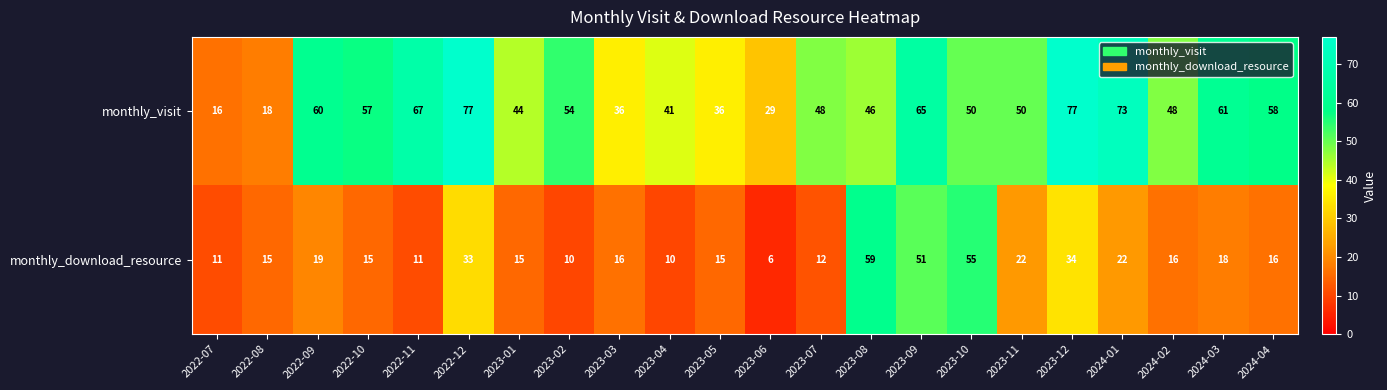

List the series in order of their peak value, highest first.

monthly_visit, monthly_download_resource